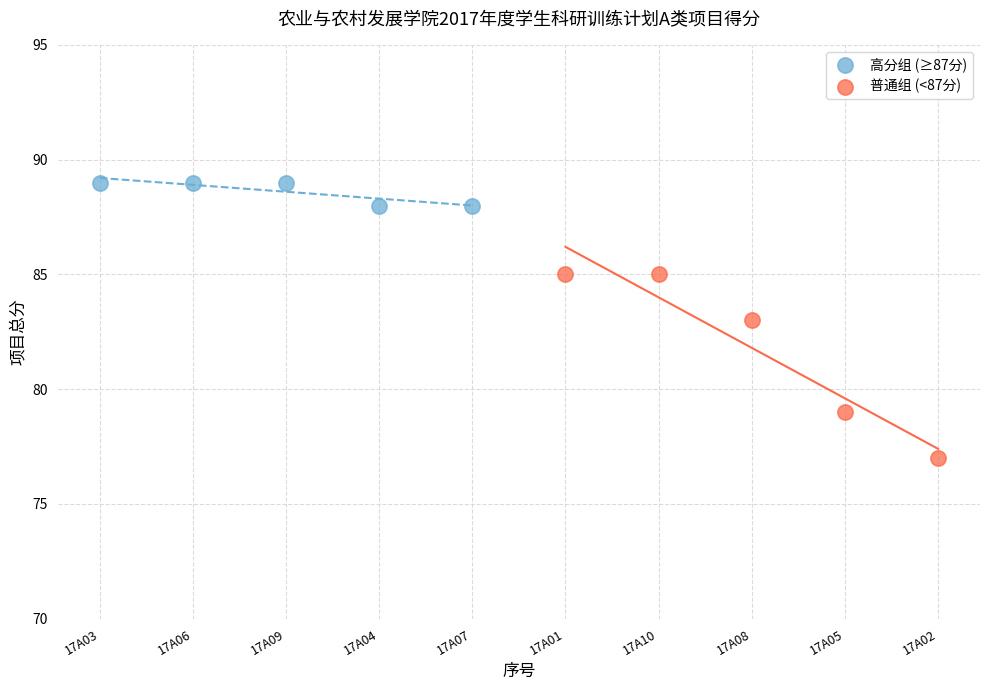

Which series has the largest Y range (max minus min)?

普通组 (<87分)